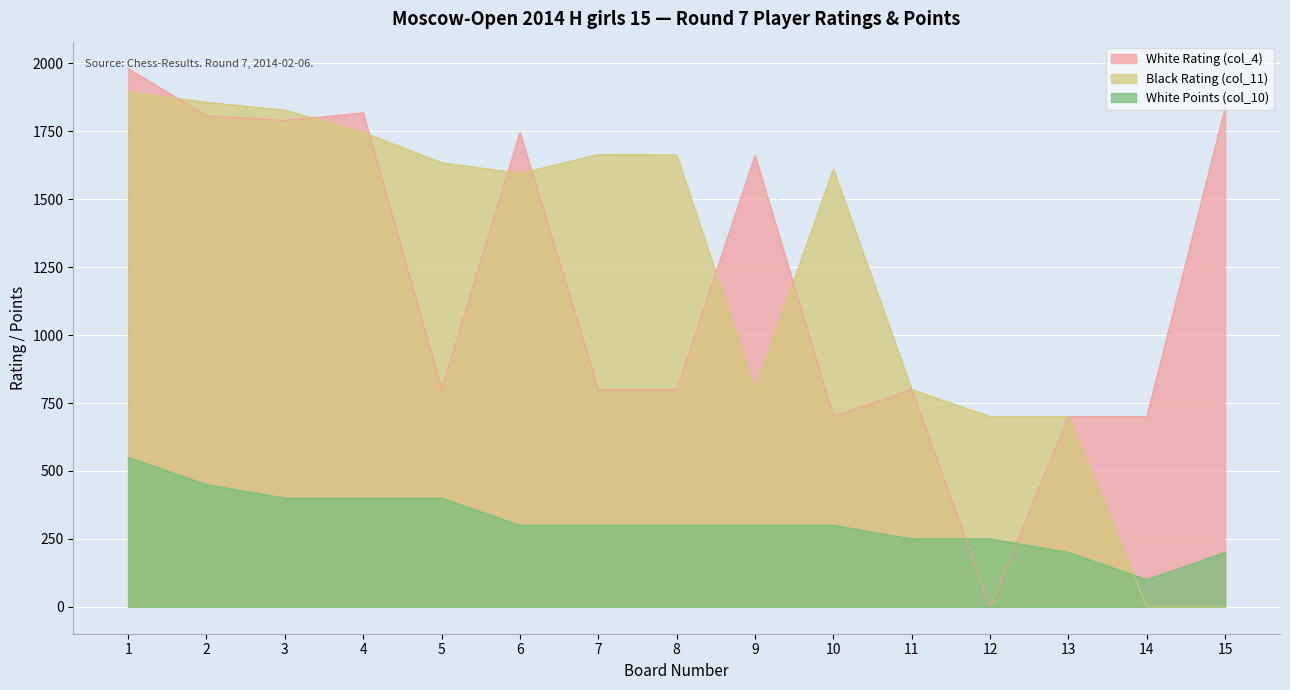

Reading left to right, transcribe all the data shown in this chart.

White Rating (col_4): 1=1981	2=1807	3=1790	4=1818	5=800	6=1746	7=800	8=800	9=1661	10=700	11=800	12=0	13=700	14=700	15=1837
Black Rating (col_11): 1=1894	2=1857	3=1828	4=1746	5=1635	6=1595	7=1665	8=1663	9=800	10=1611	11=800	12=700	13=700	14=0	15=0
White Points (col_10): 1=550	2=450	3=400	4=400	5=400	6=300	7=300	8=300	9=300	10=300	11=250	12=250	13=200	14=100	15=200